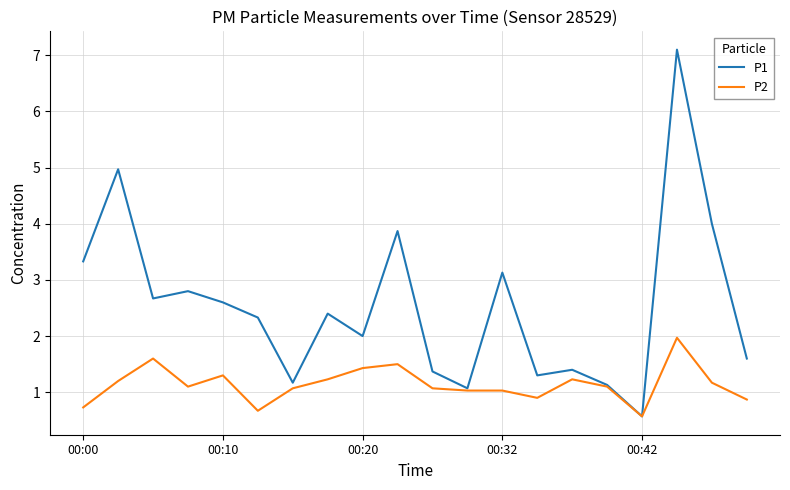

What is the minimum value for P1?

0.6